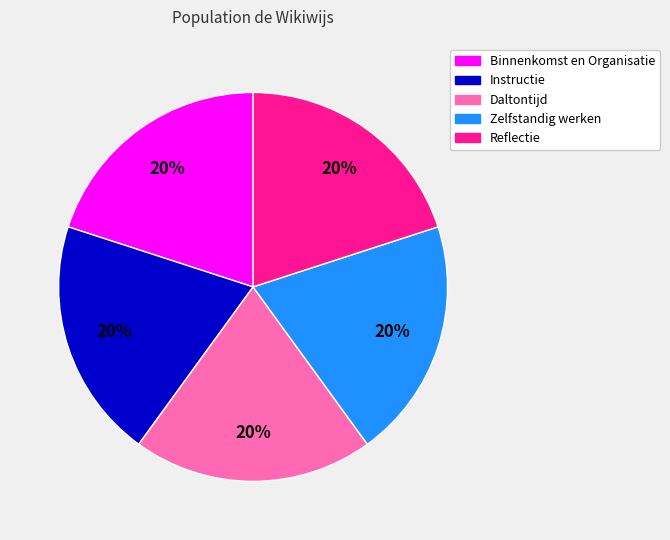

What is the ratio of the value at Reflectie to the value at Zelfstandig werken?

1.0